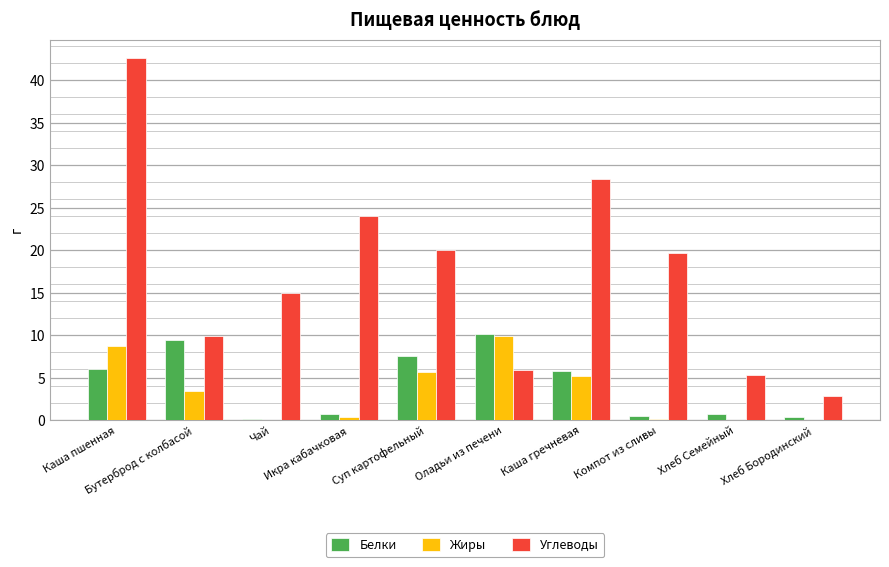

Which series has the largest total across all categories?

Углеводы